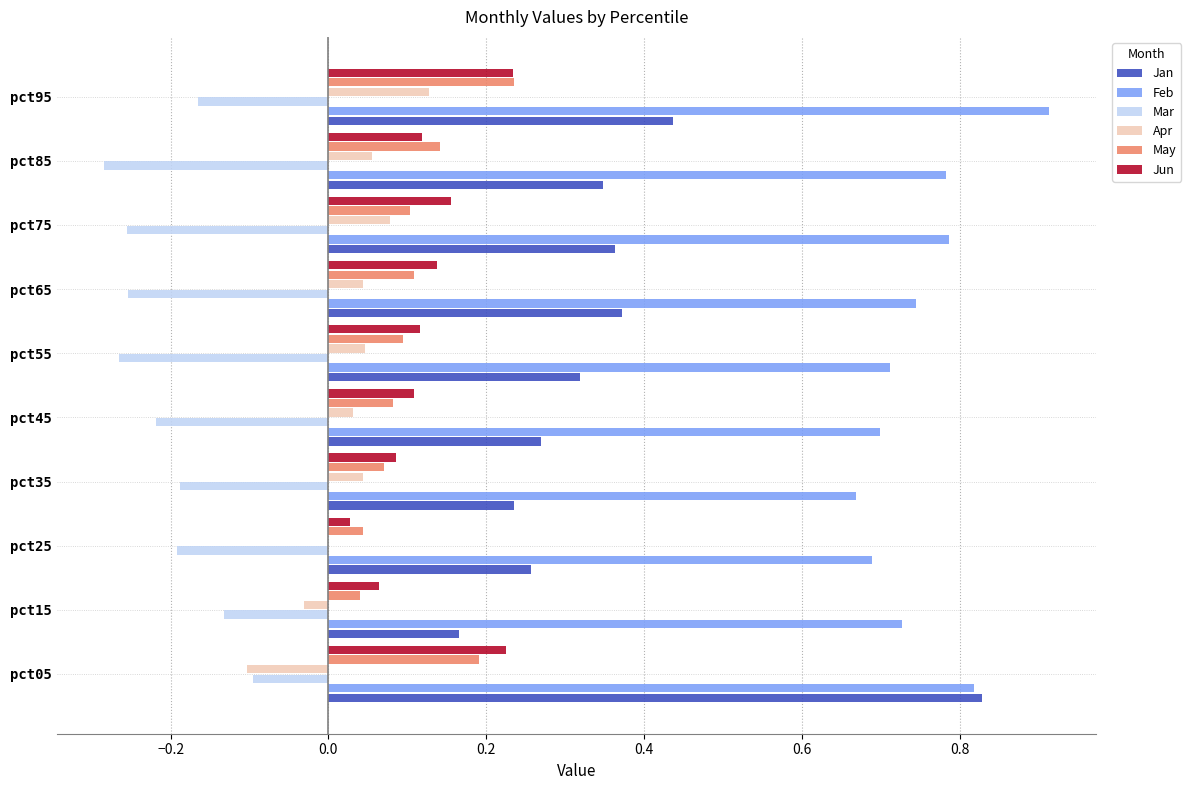

What is the sum of all Feb values?

7.5